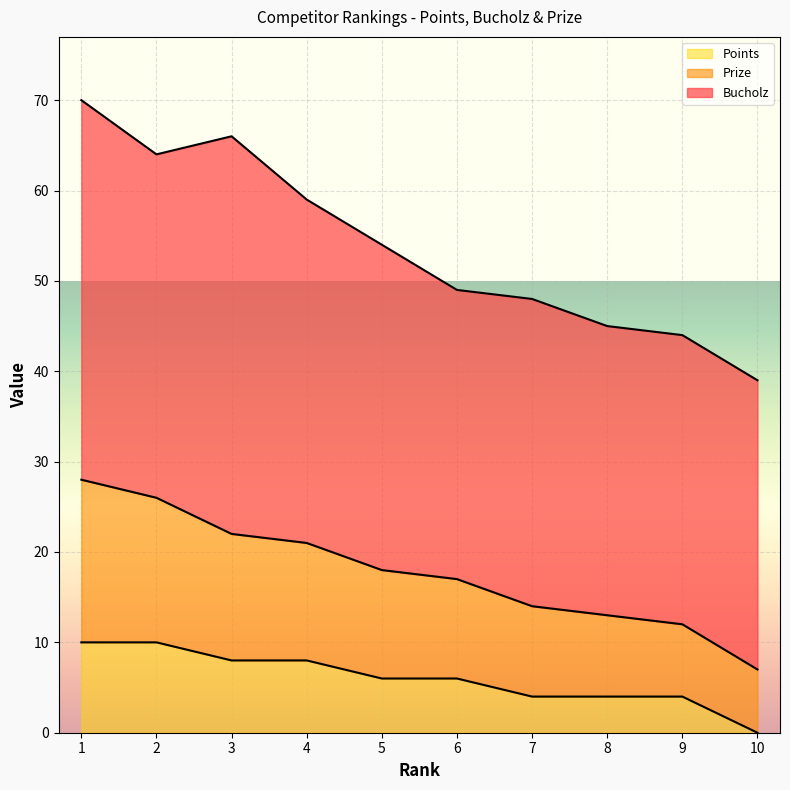

What is the maximum value for Prize?

28